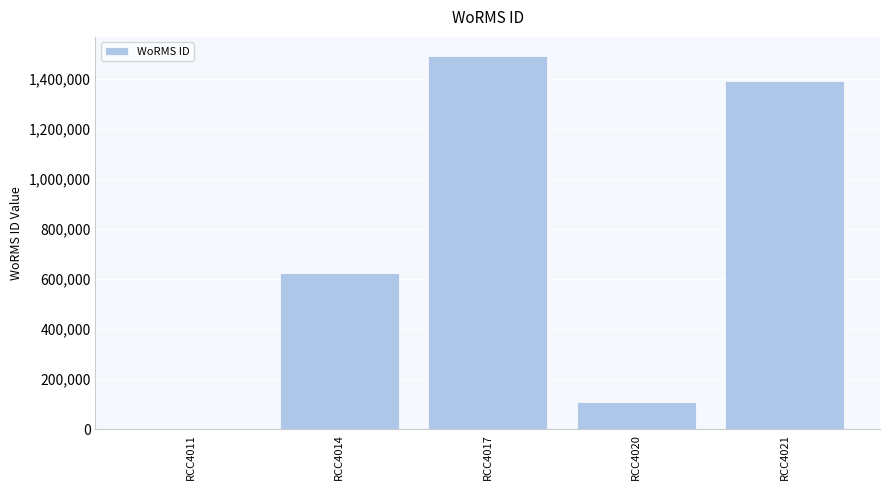

Between RCC4021 and RCC4011, which is larger?

RCC4021